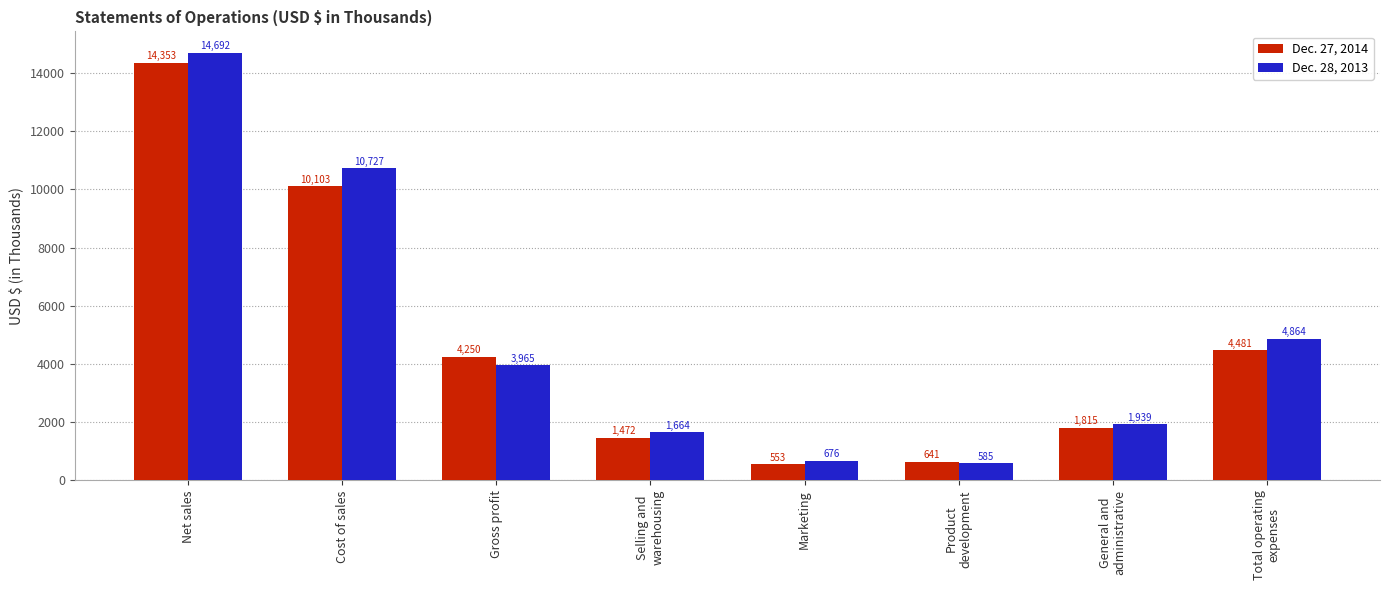

At which label is Dec. 27, 2014 closest to 7453?

Cost of sales